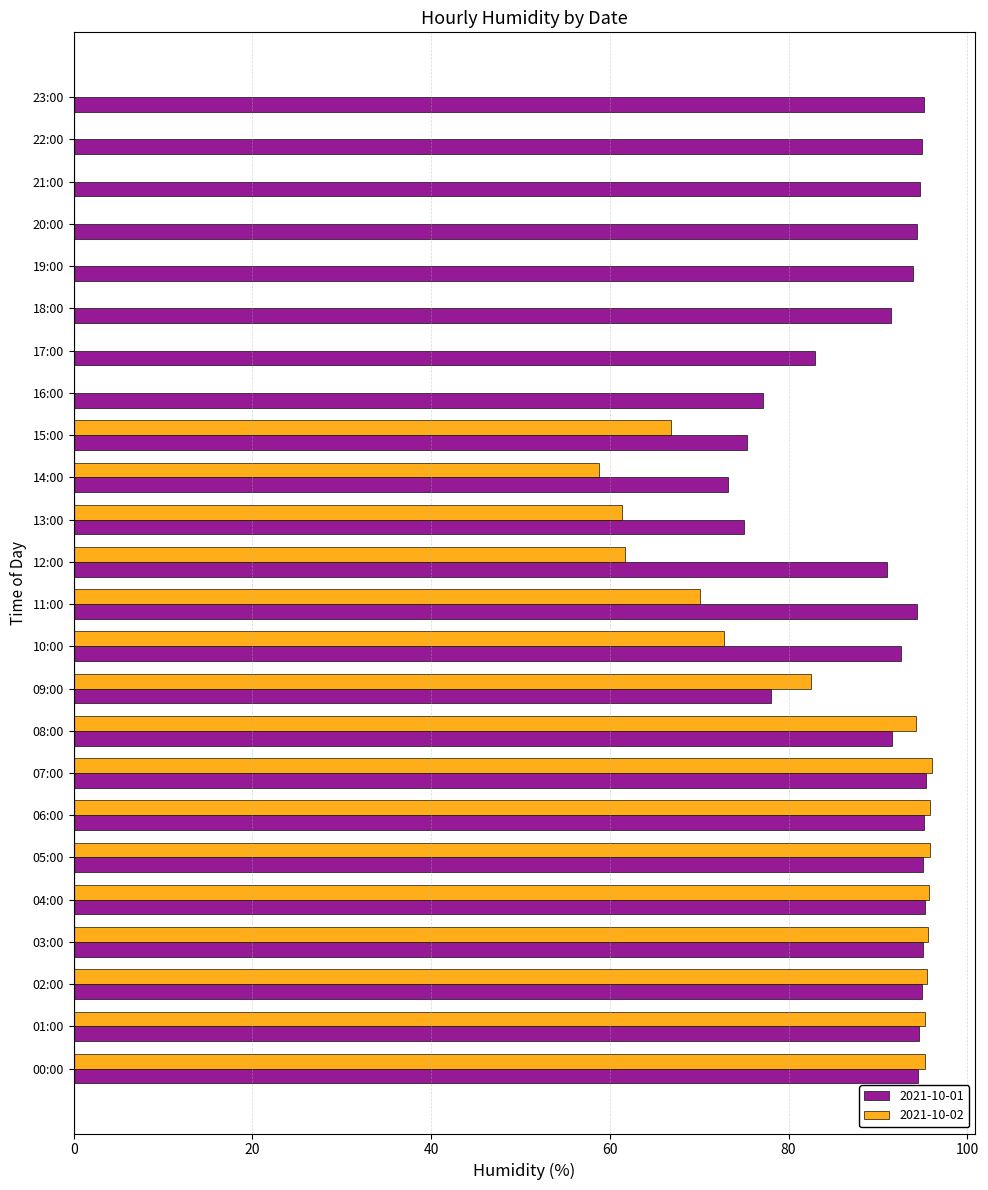

At which label is 2021-10-02 closest to 48?

14:00